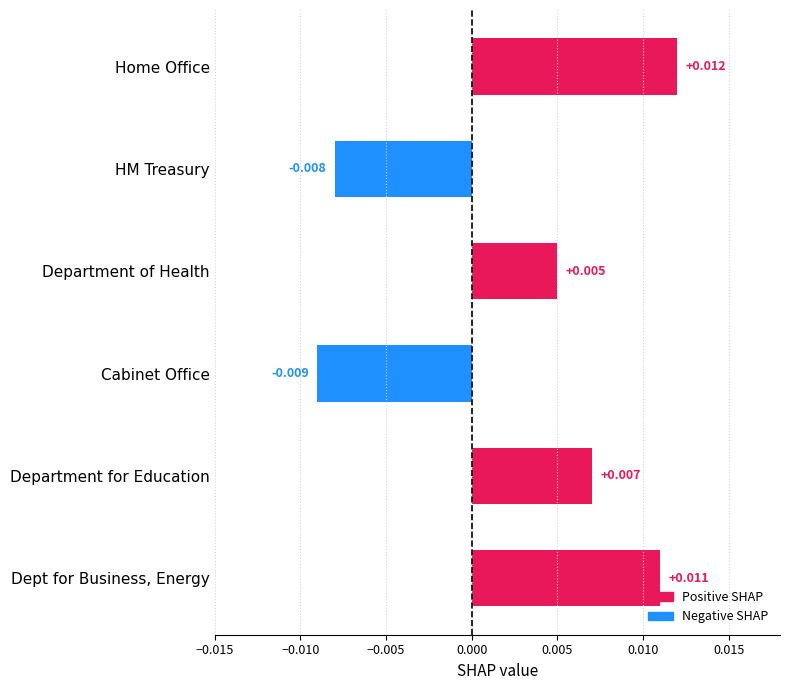

Rank the categories by value from highest to lowest.

Home Office, Dept for Business, Energy, Department for Education, Department of Health, HM Treasury, Cabinet Office